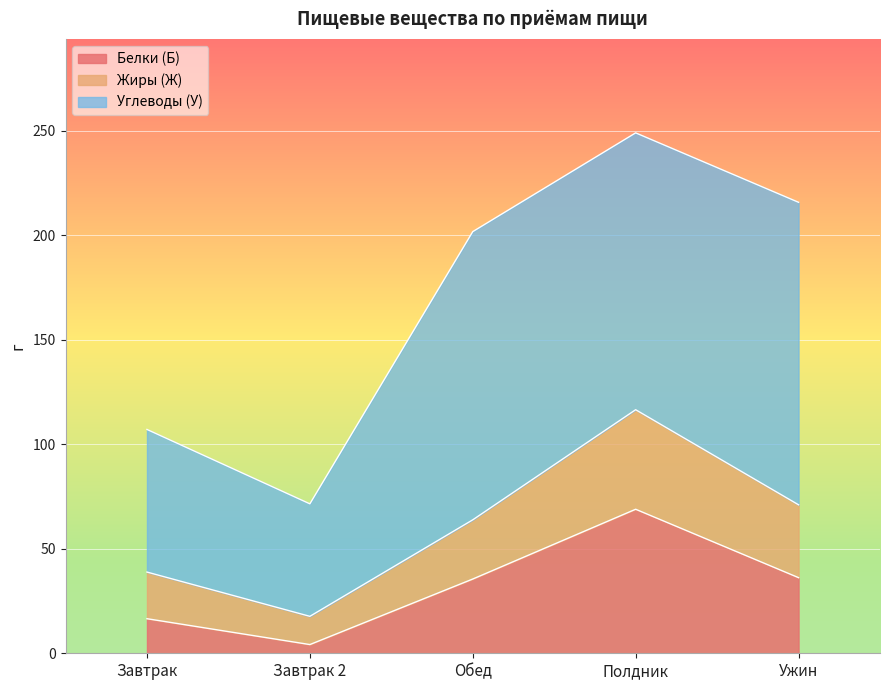

The Белки (Б) series shows 36.2 at Ужин. True or false?

True